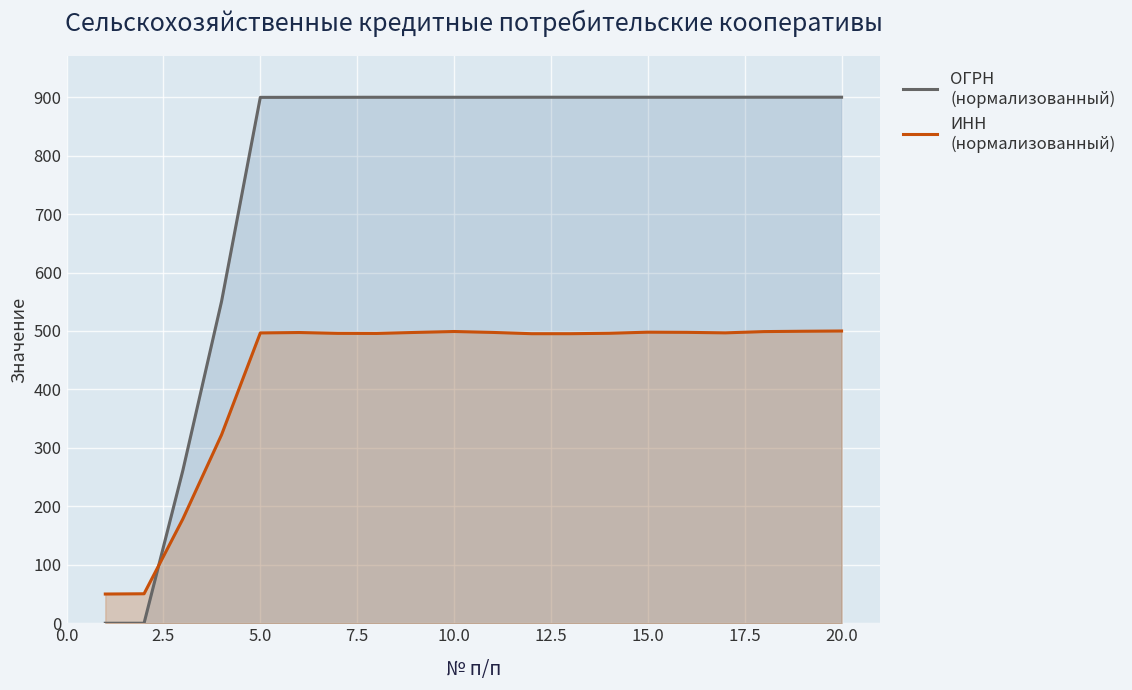

What is the sum of all ОГРН
(нормализованный) values?

15210.2